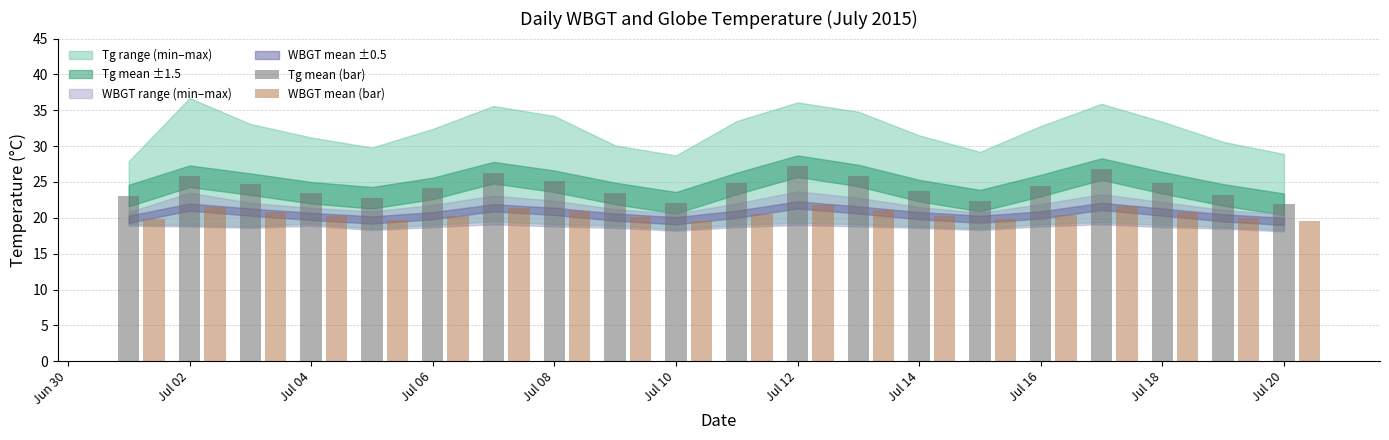

Rank the series by their average value, from highest to lowest.

Tg mean (bar), WBGT mean (bar)